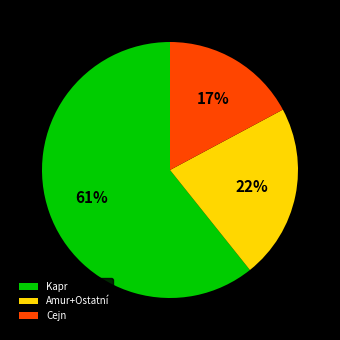

To the nearest percent, what is the difference between the largest and smallest slice percentages?

44%